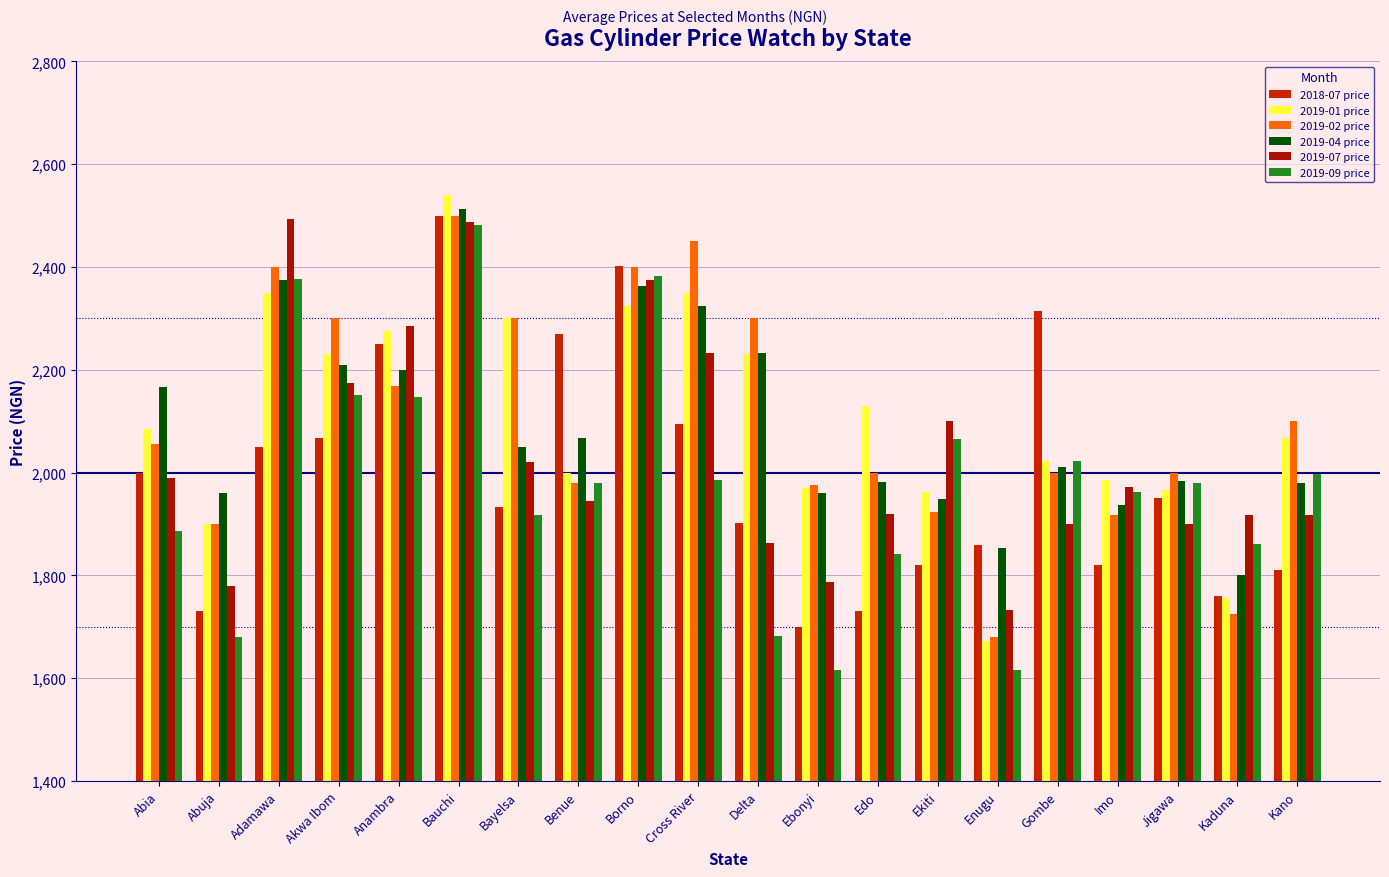

What position from the left is Kaduna?

19